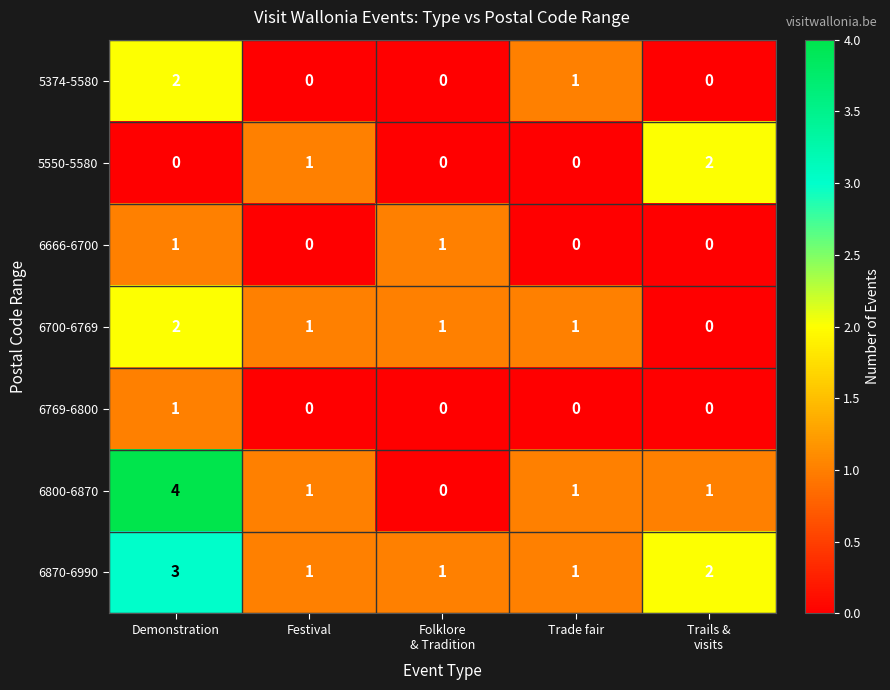

Which series has the largest total across all categories?

6870-6990